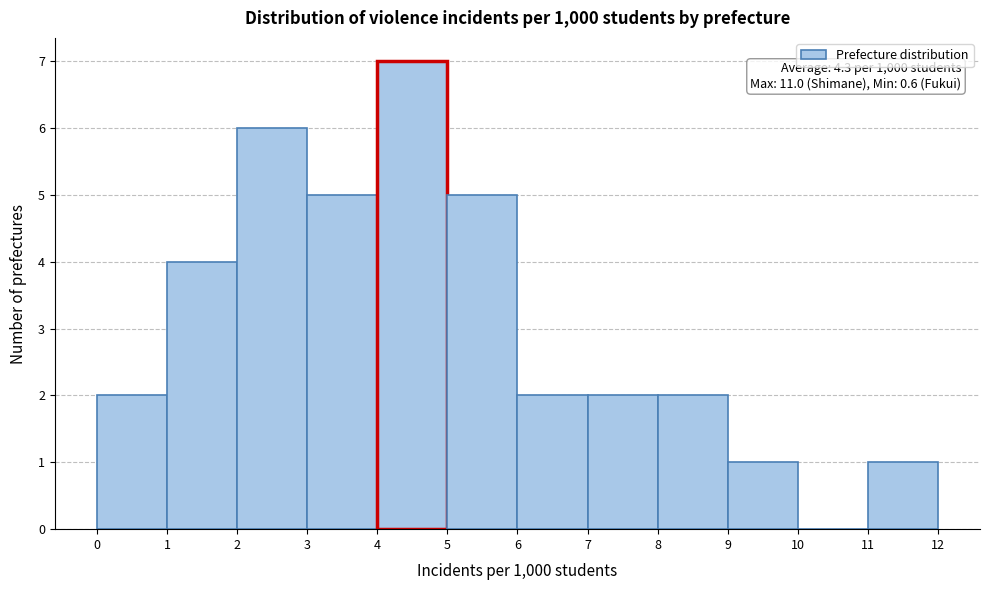

Which range on the x-axis has the tallest bar?

4 to 5